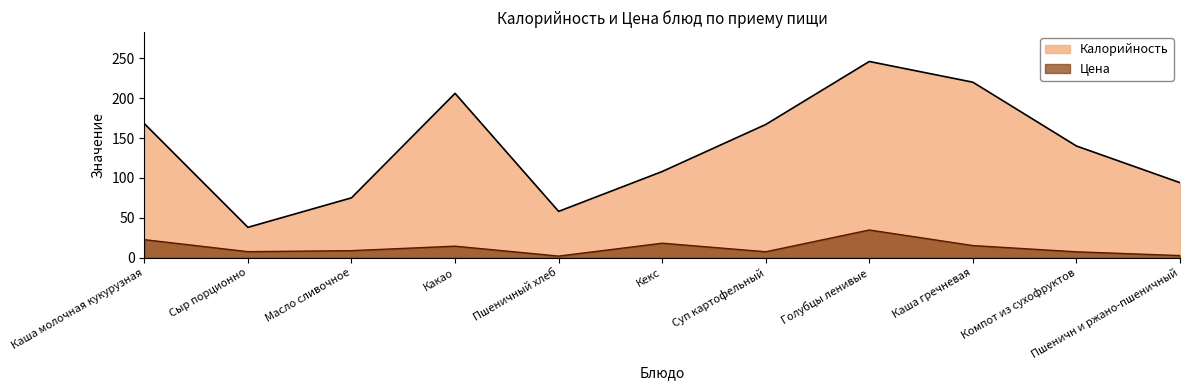

How many interior local valleys does the Калорийность series have?

2